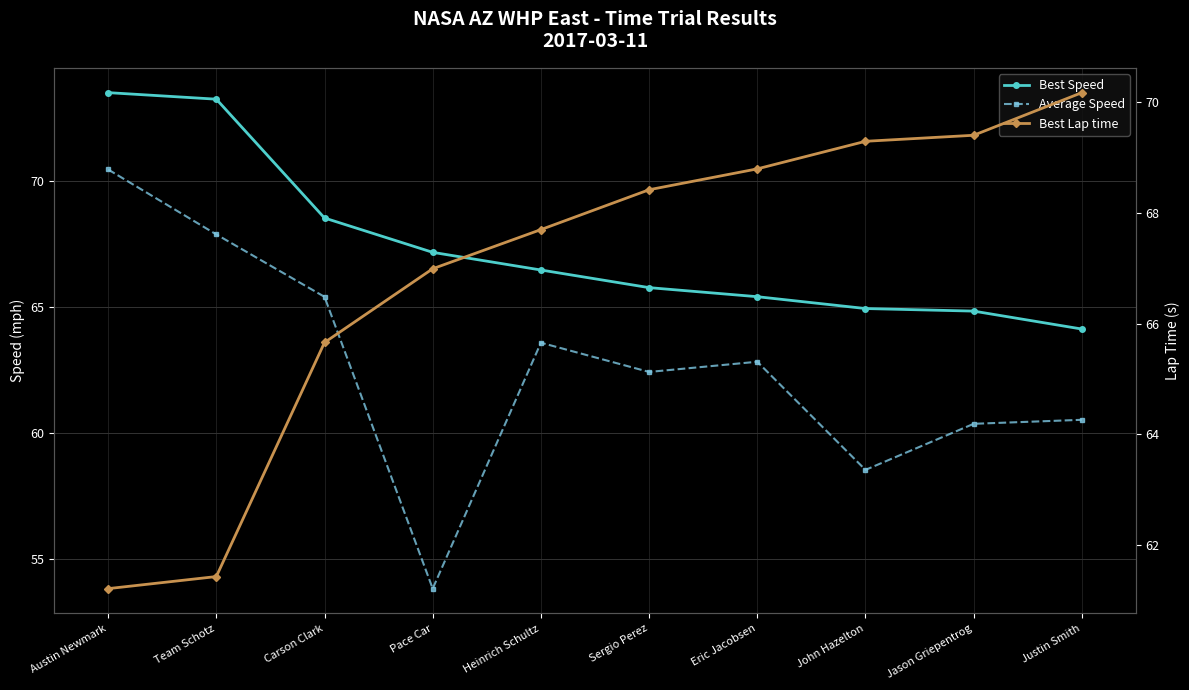

True or false: Average Speed and Best Speed intersect in this chart.

False